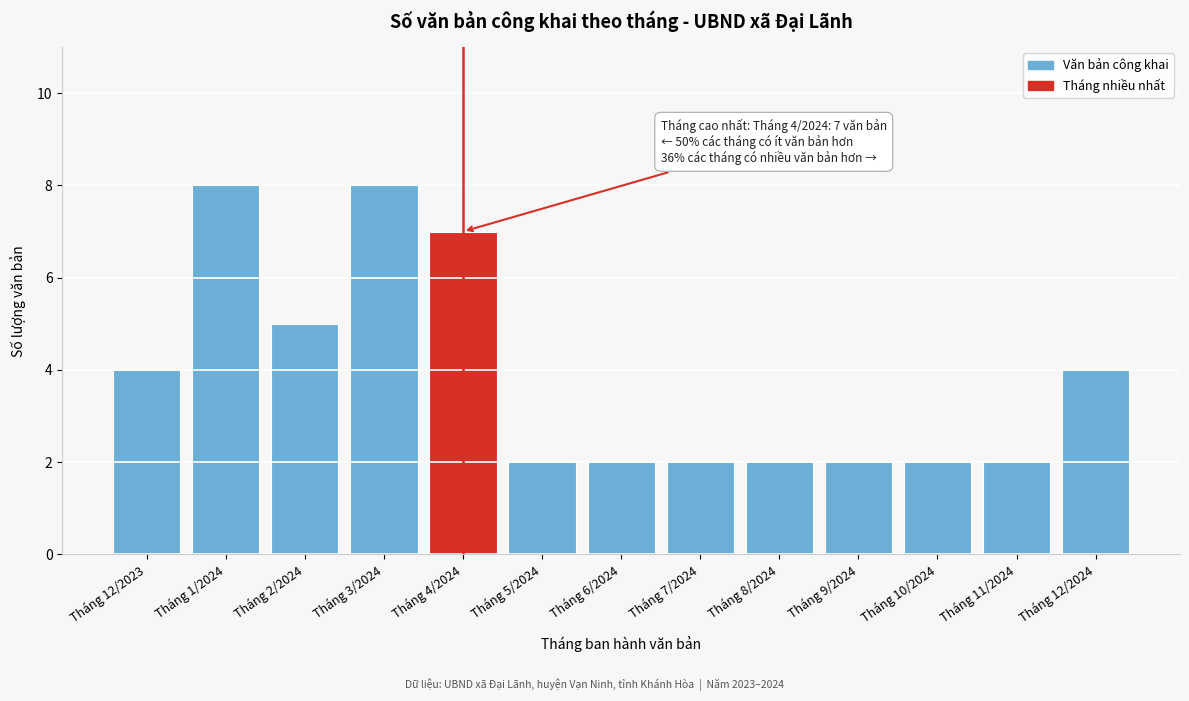

Reading left to right, extract all data points from this chart.

Tháng 12/2023=4	Tháng 1/2024=8	Tháng 2/2024=5	Tháng 3/2024=8	Tháng 4/2024=7	Tháng 5/2024=2	Tháng 6/2024=2	Tháng 7/2024=2	Tháng 8/2024=2	Tháng 9/2024=2	Tháng 10/2024=2	Tháng 11/2024=2	Tháng 12/2024=4